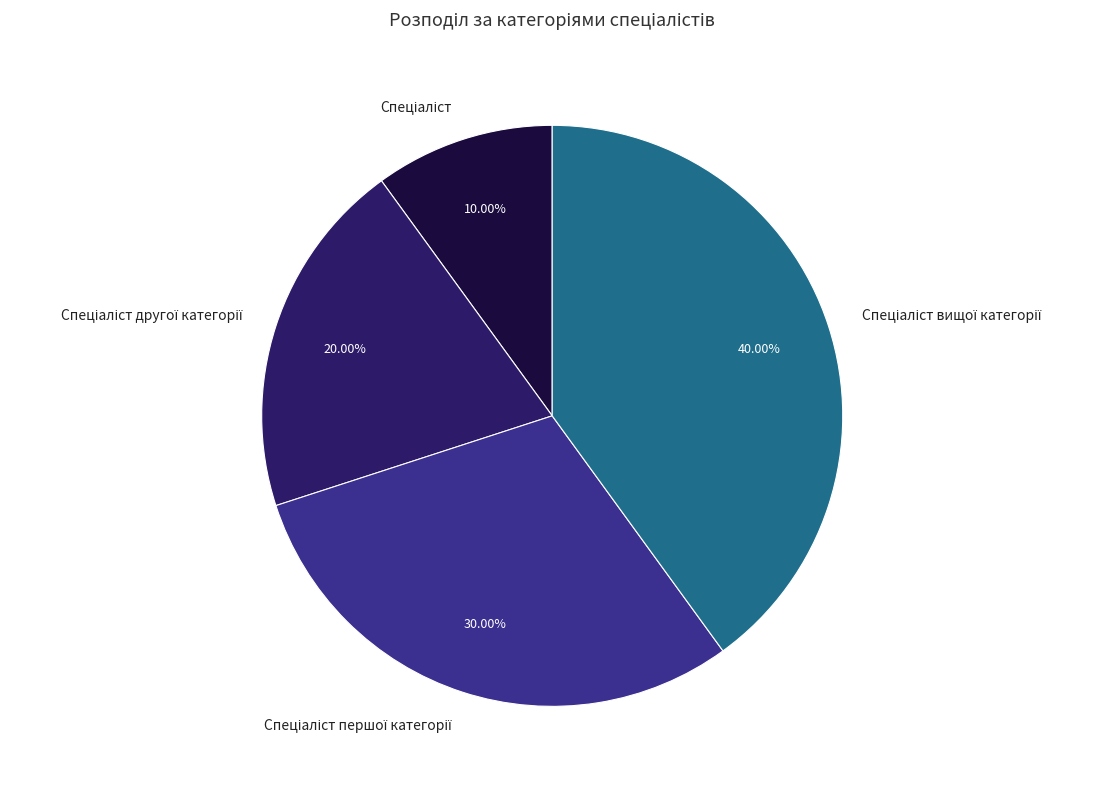

Is there a majority slice in this chart?

No